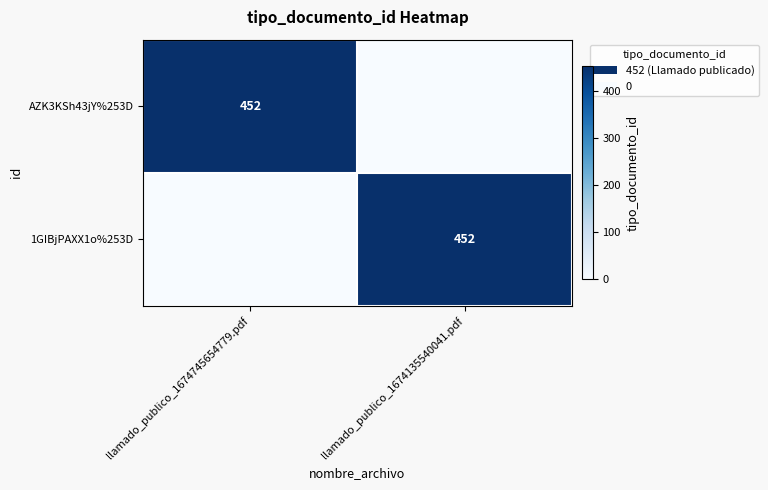

True or false: AZK3KSh43jY%253D has a value of 452 at llamado_publico_1674745654779.pdf.

True